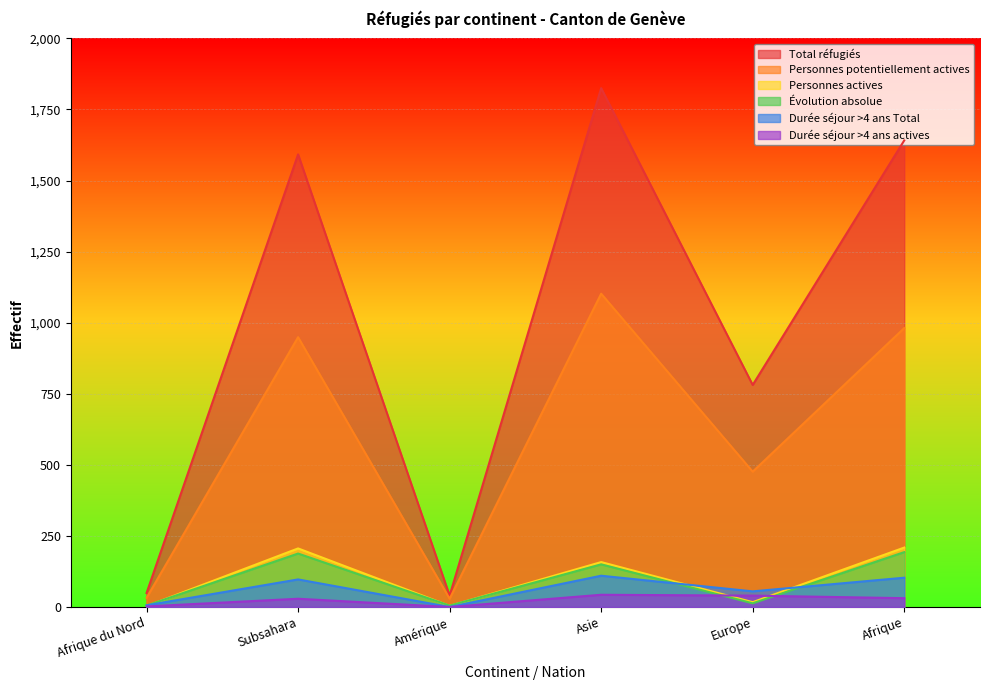

Rank the categories by Durée séjour >4 ans actives value from highest to lowest.

Asie, Europe, Afrique, Subsahara, Afrique du Nord, Amérique